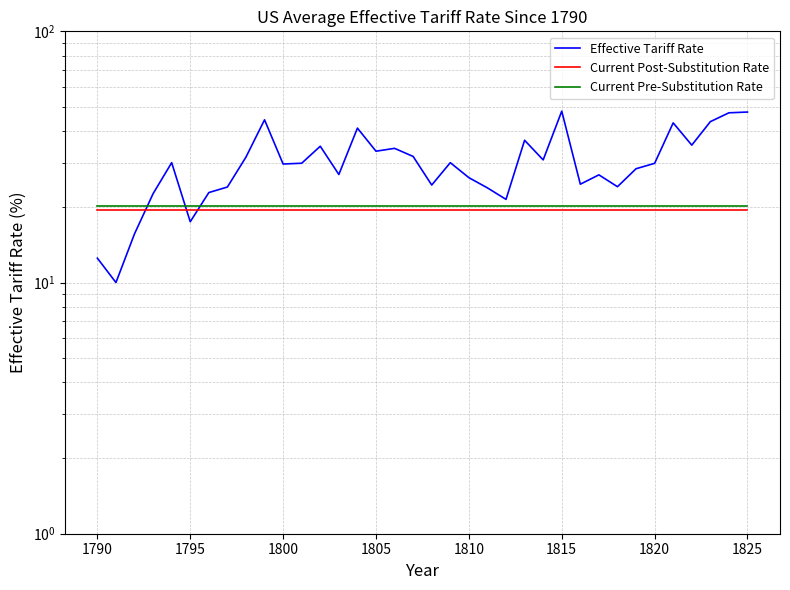

Is it true that Current Post-Substitution Rate equals 30.7 at 21?

False